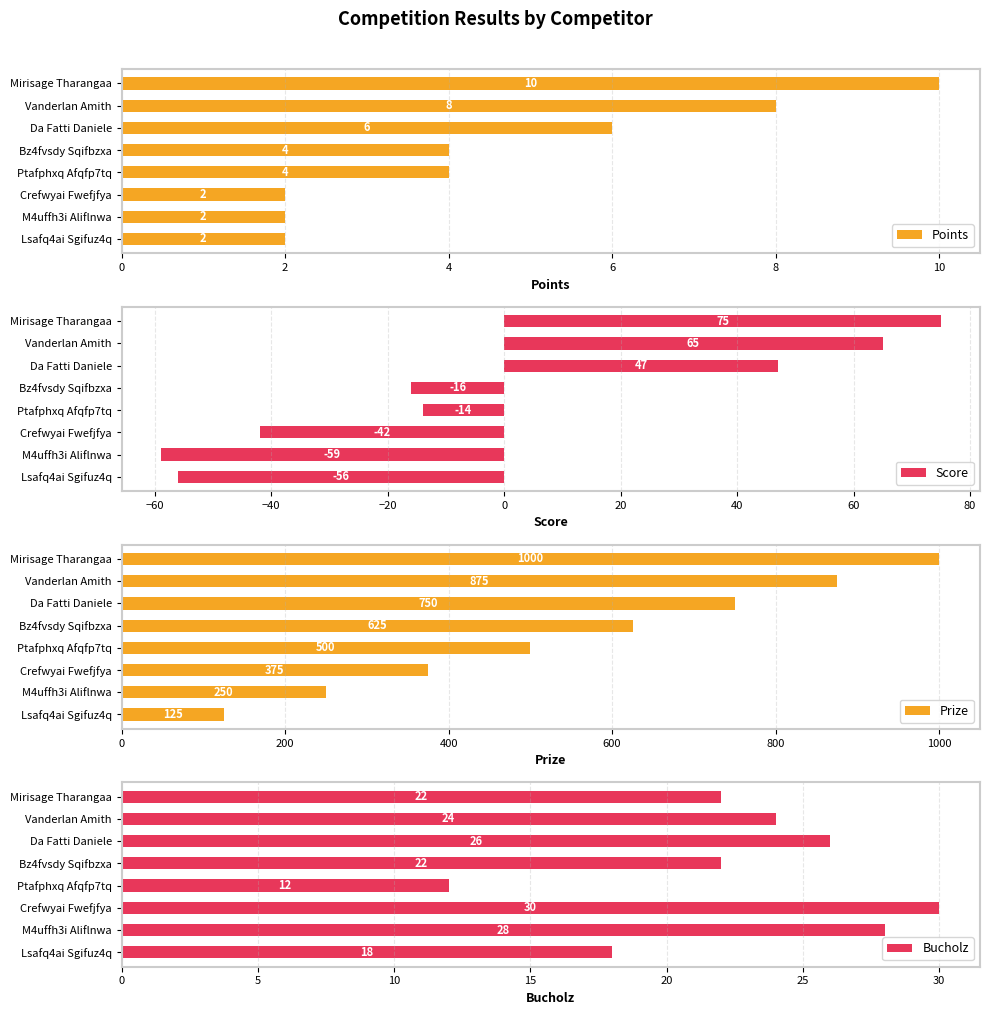

True or false: Prize has a value of 1000 at Mirisage Tharangaa.

True